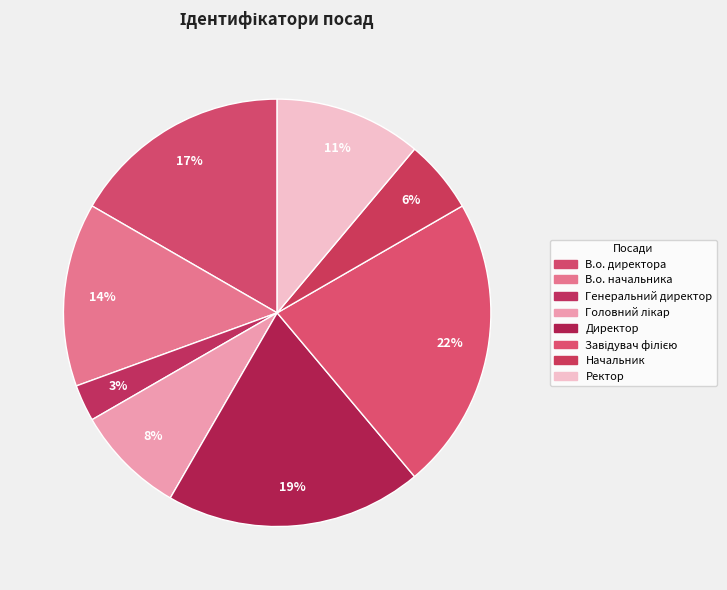

What is the smallest slice in the pie chart?

Генеральний директор